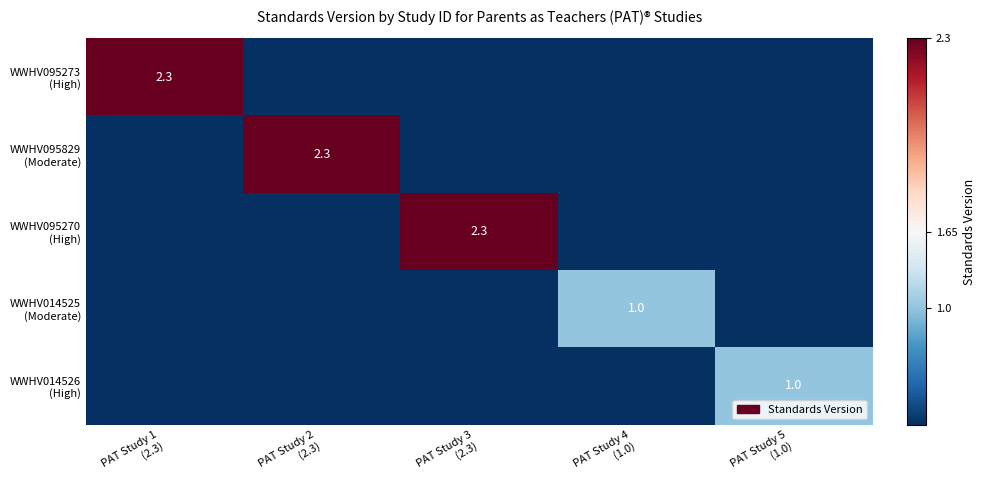

How many positive values does the WWHV014525 (Moderate) series have?

1